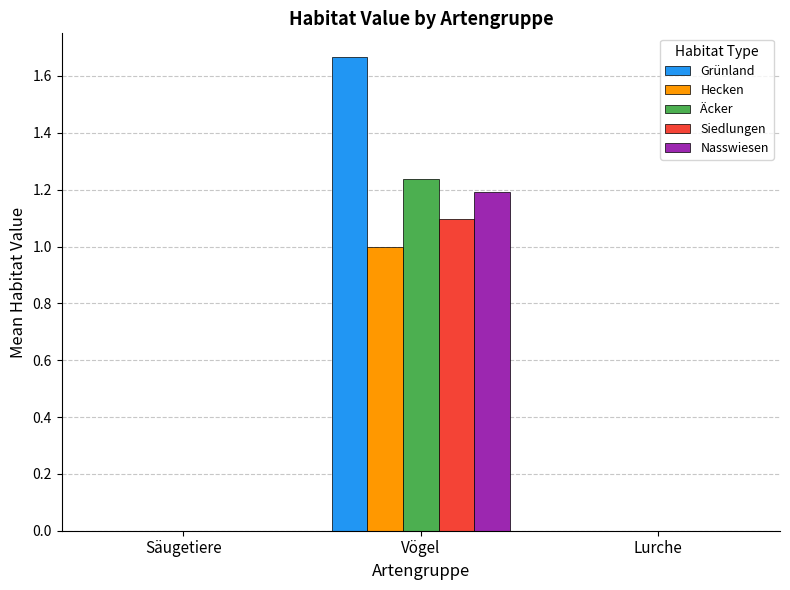

Which series changed the most between Vögel and Lurche?

Grünland